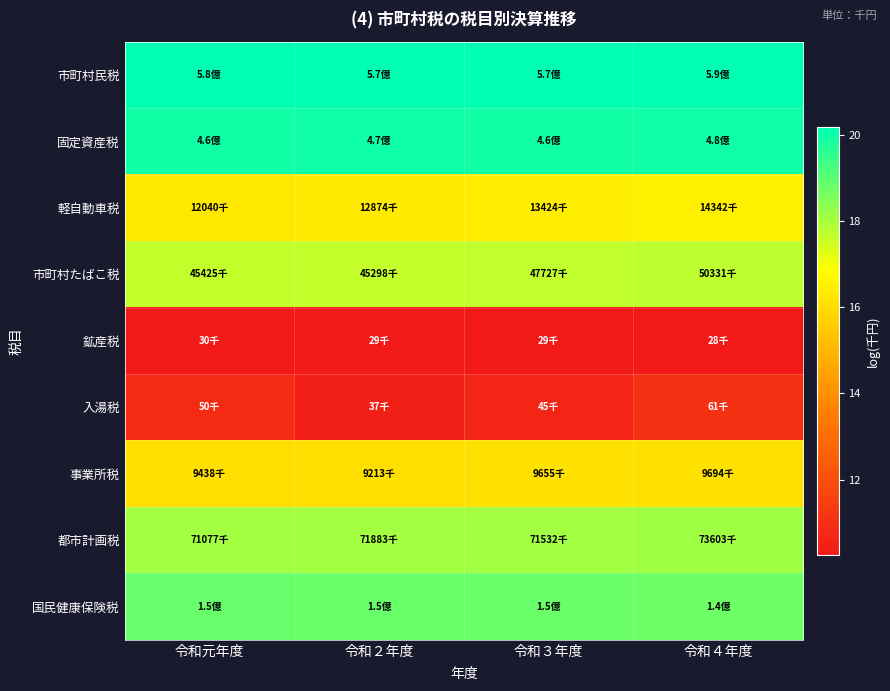

List the series in order of their peak value, highest first.

市町村民税, 固定資産税, 国民健康保険税, 都市計画税, 市町村たばこ税, 軽自動車税, 事業所税, 入湯税, 鉱産税